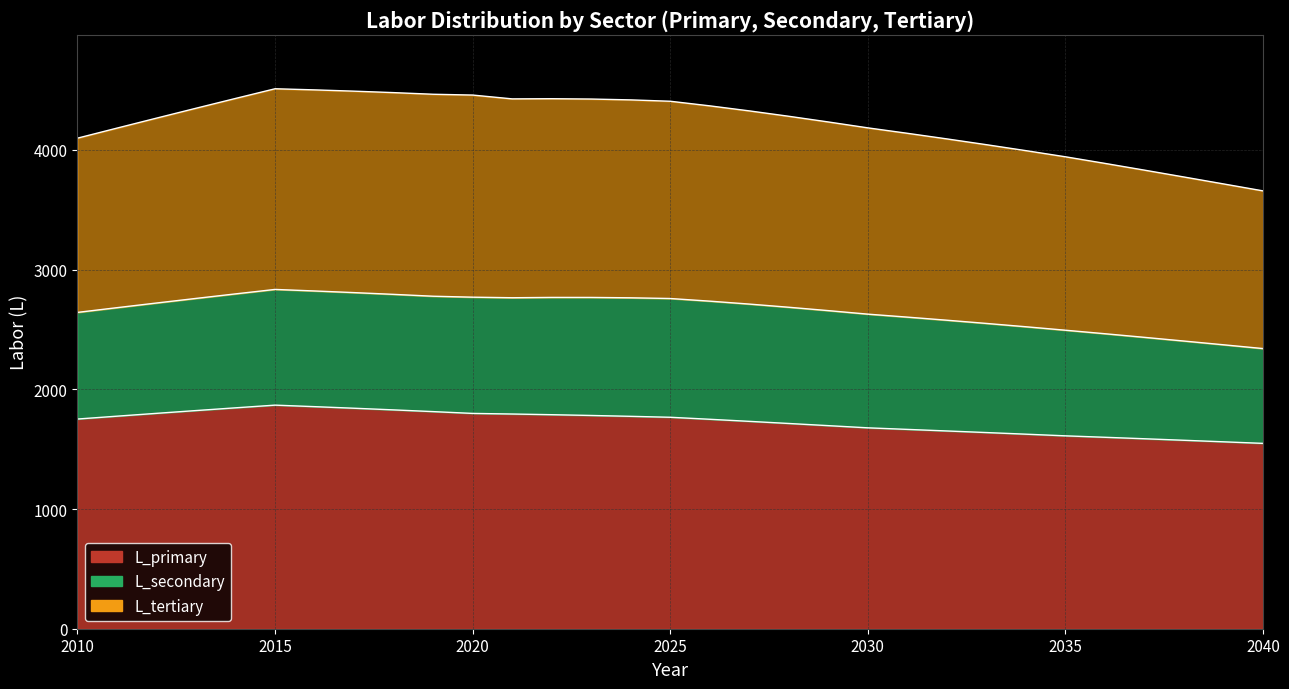

What is the minimum value for L_tertiary?

3657.5